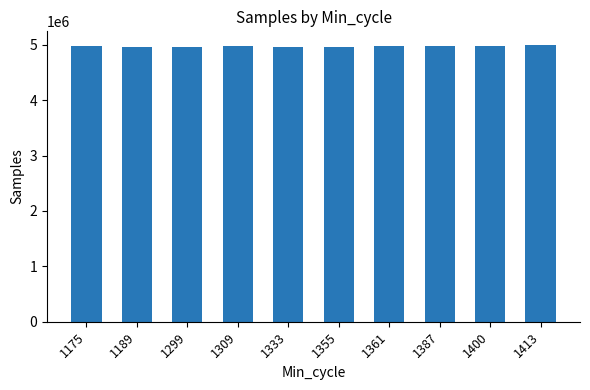

What is the ratio of the value at 1175 to the value at 1189?

1.0